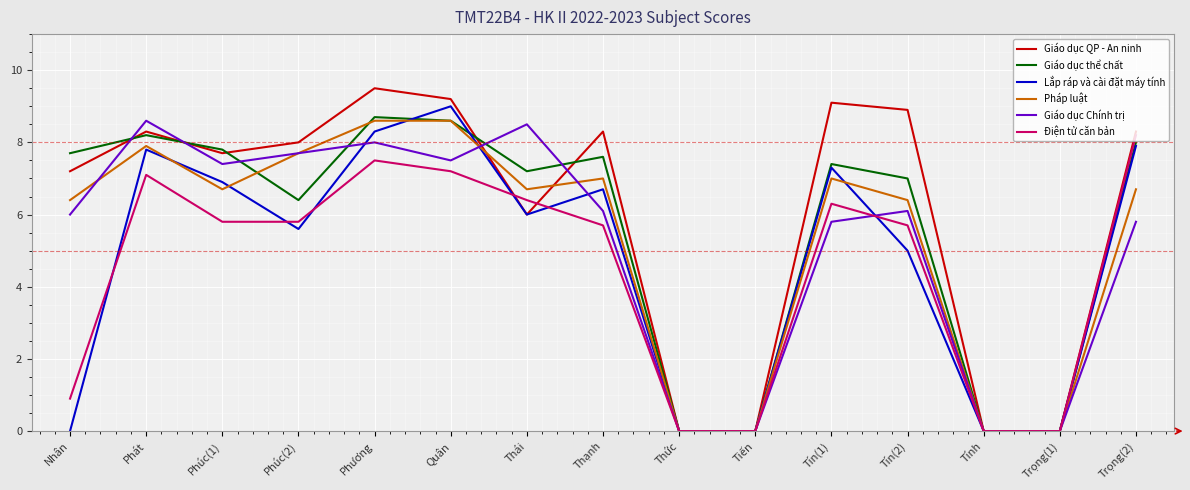

Which series has the widest spread of values?

Giáo dục QP - An ninh